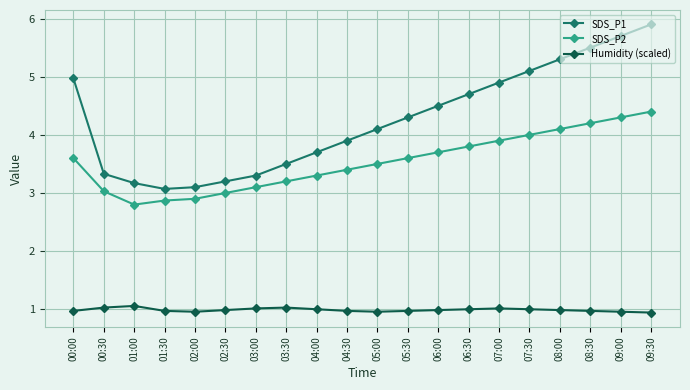

What is the maximum value shown in the chart?

5.9